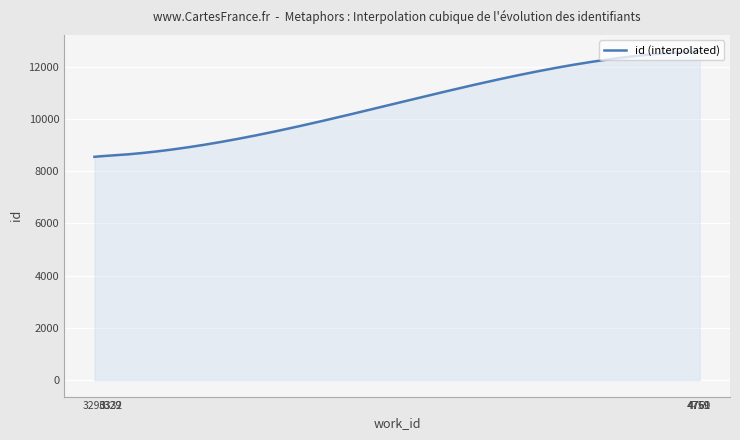

What is the minimum value shown in the chart?

8553.5